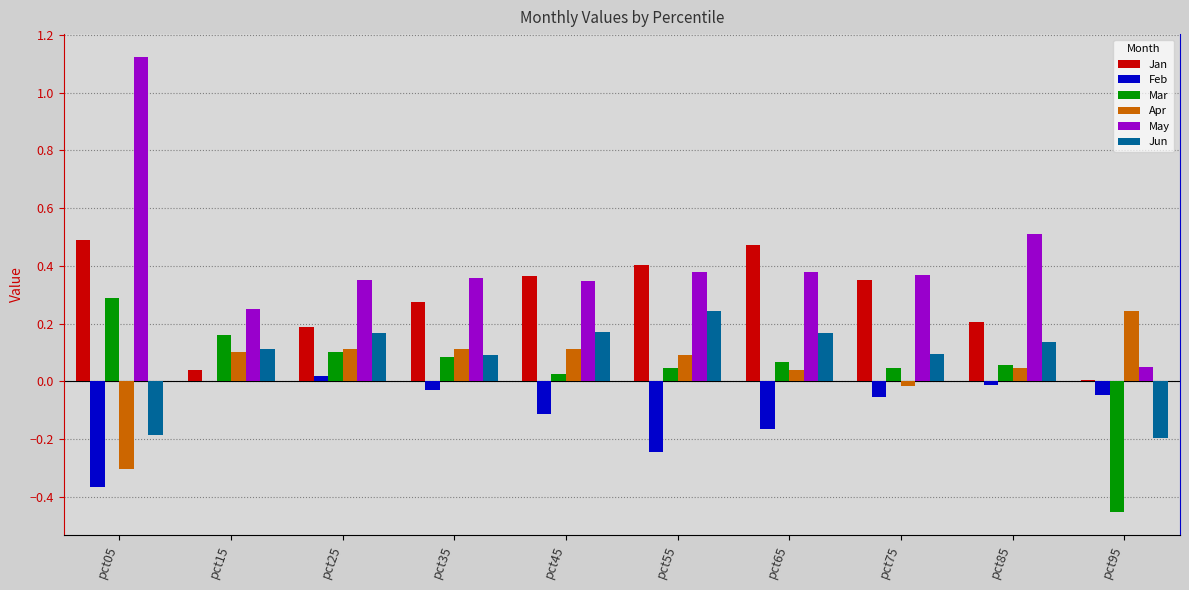

Which series has the largest total across all categories?

May